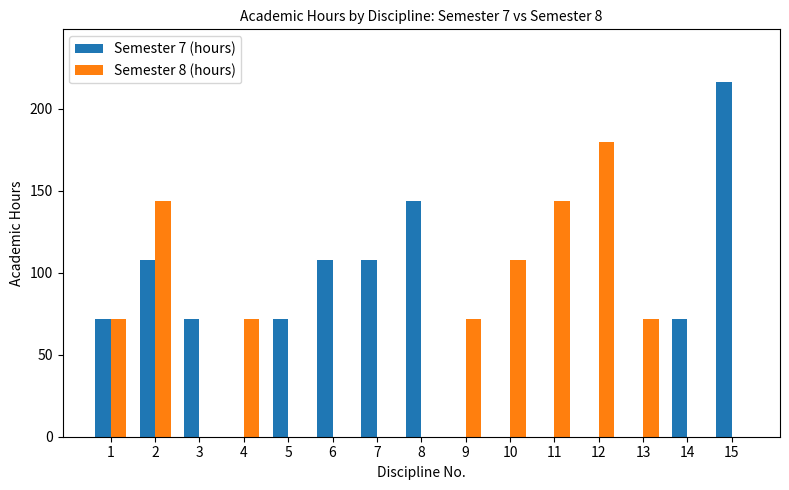

What is the maximum value shown in the chart?

216